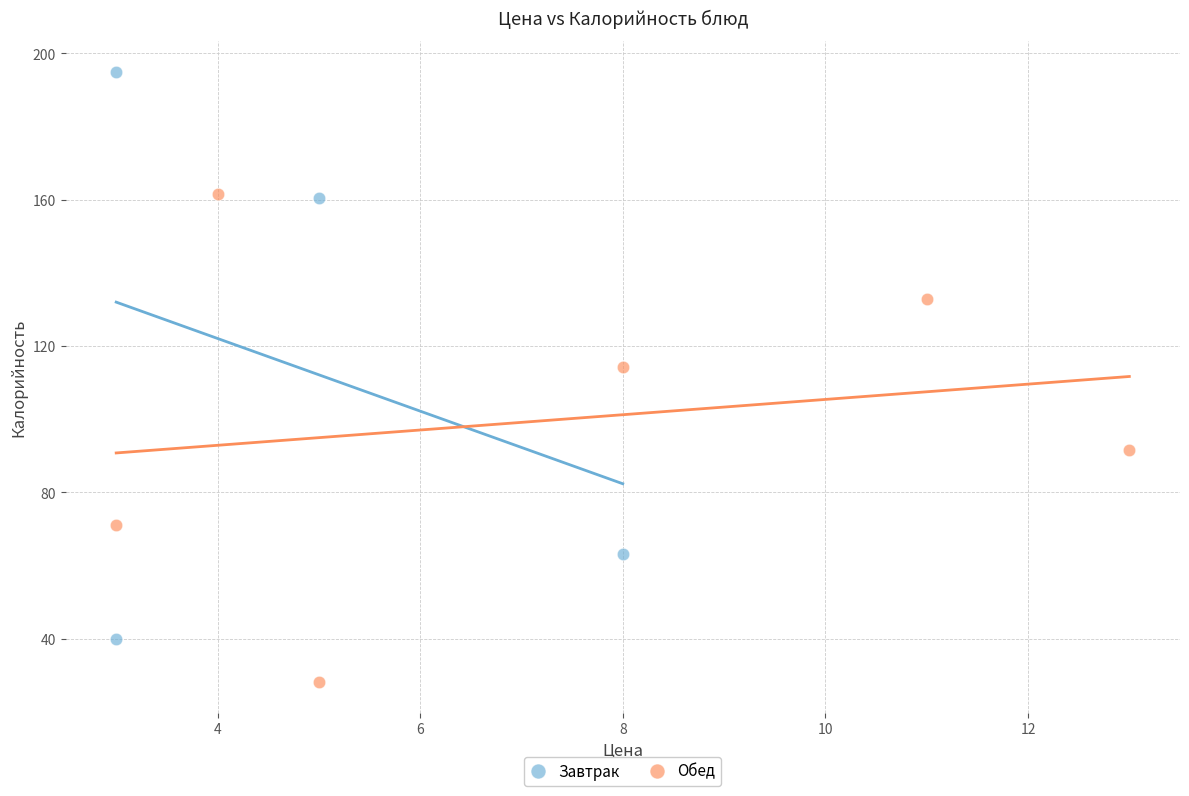

Which series contains the lowest Y value?

Обед